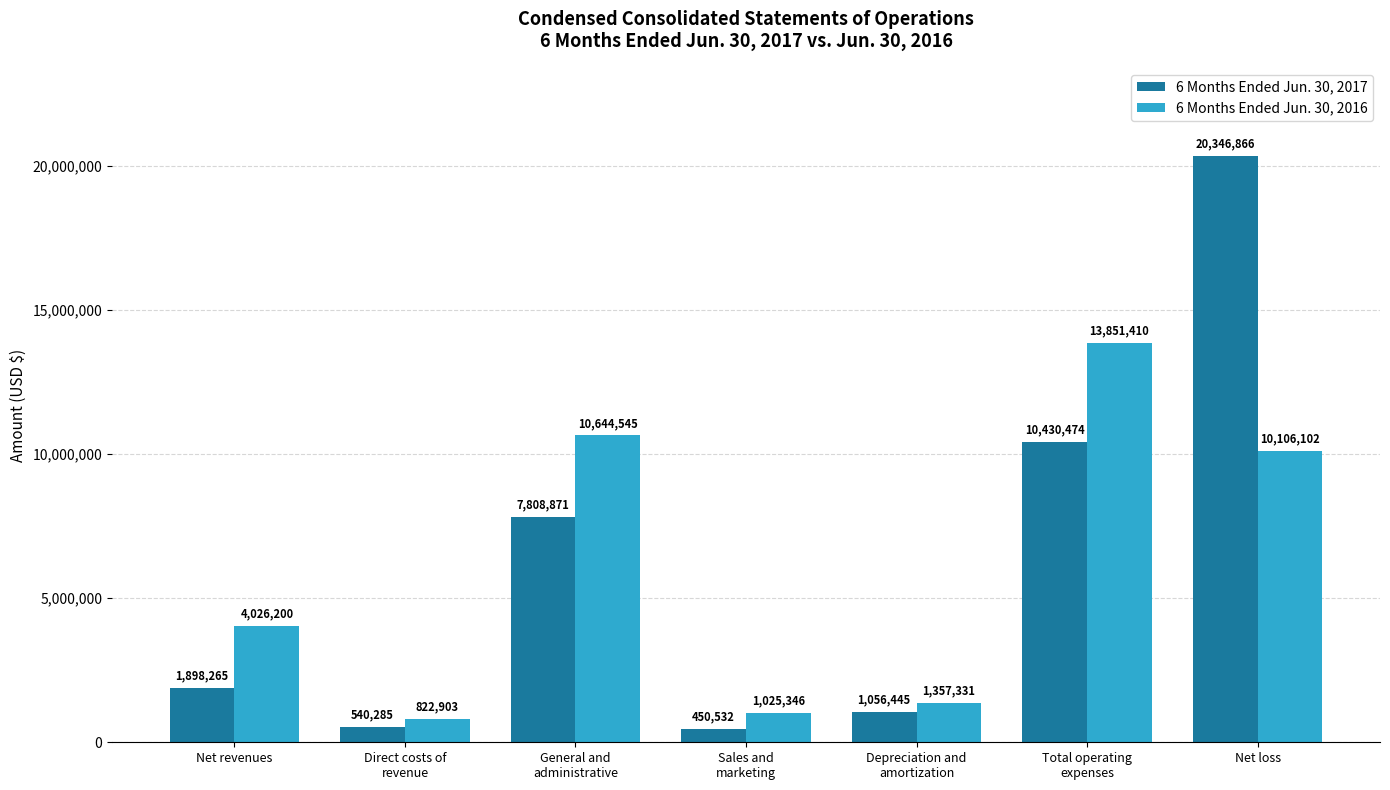

The value of 6 Months Ended Jun. 30, 2017 at Net loss is 5458354. True or false?

False